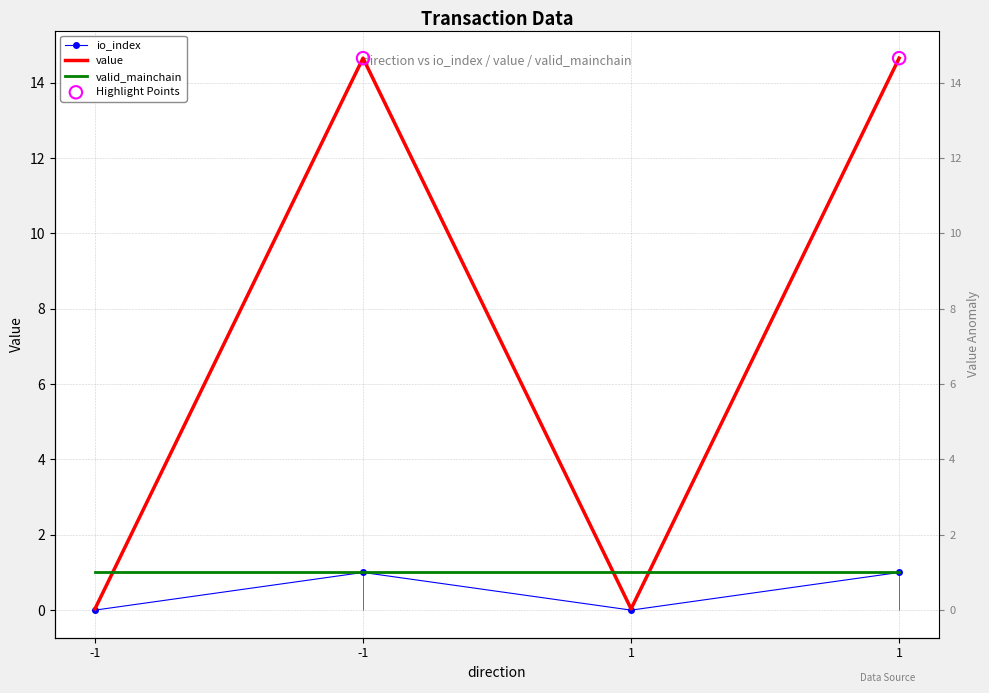

Which series reaches the minimum Y coordinate?

io_index